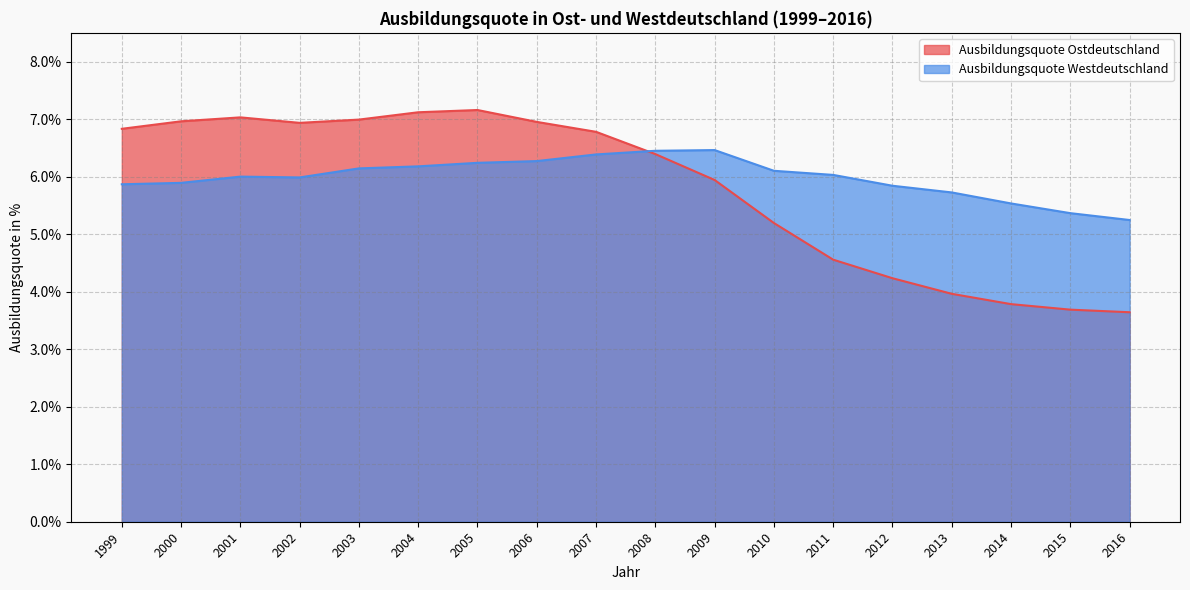

How many interior local peaks does the Ausbildungsquote Ostdeutschland series have?

2